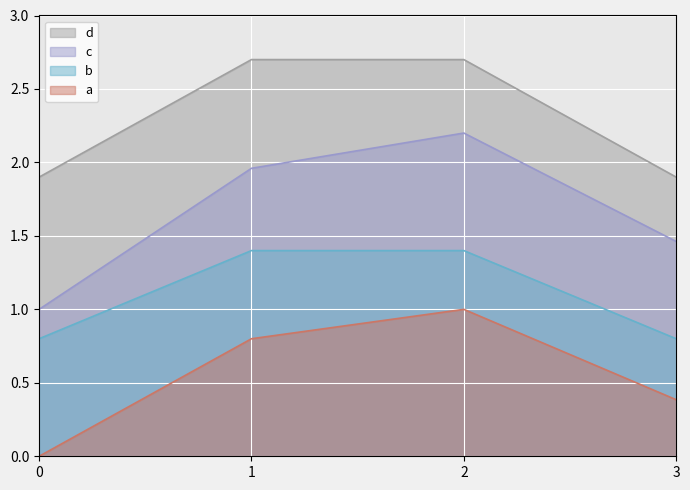

Rank the series by their average value, from lowest to highest.

a, b, c, d